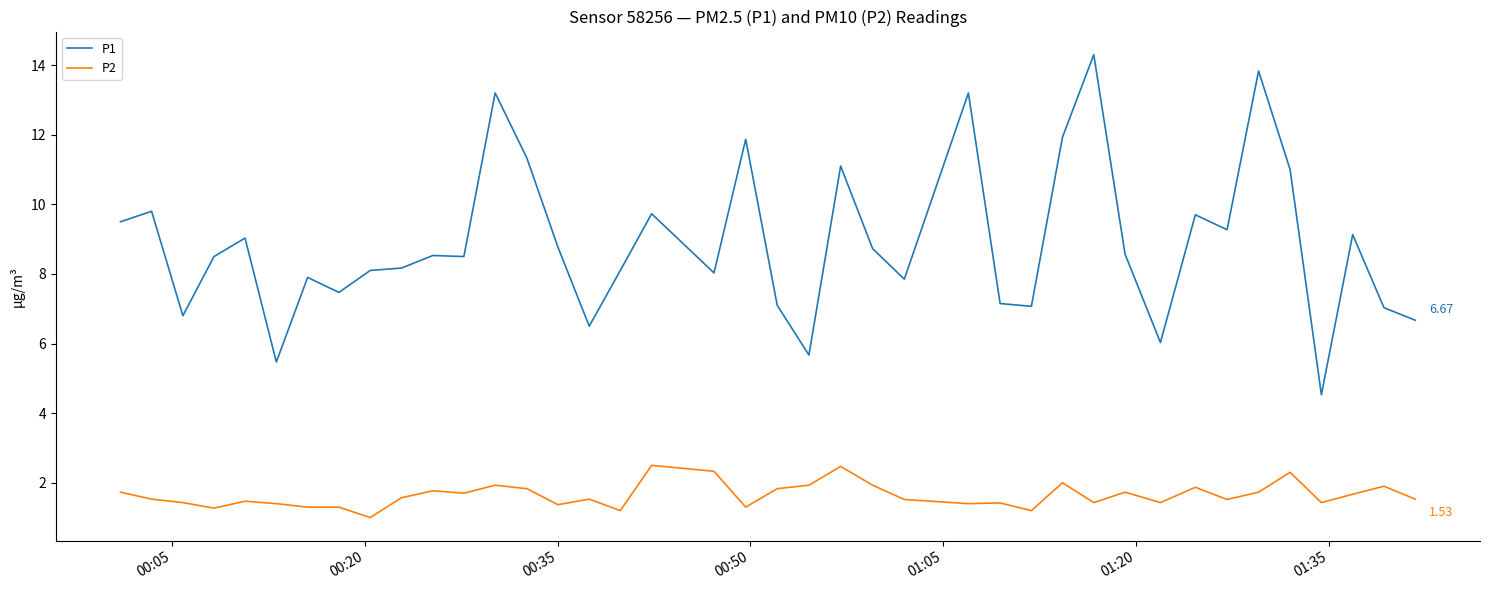

Which series has the widest spread of values?

P1